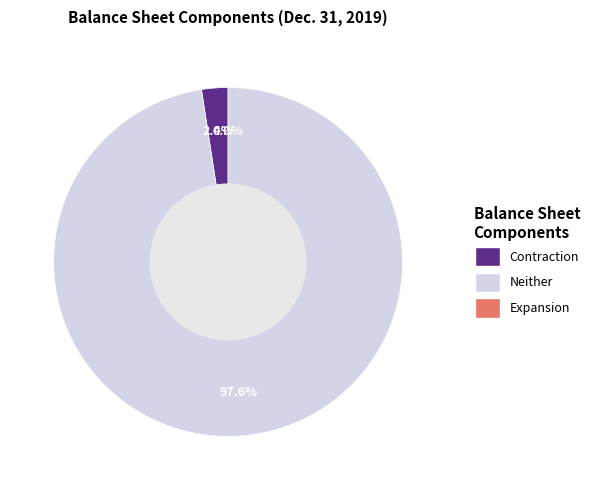

Is there a majority slice in this chart?

Yes